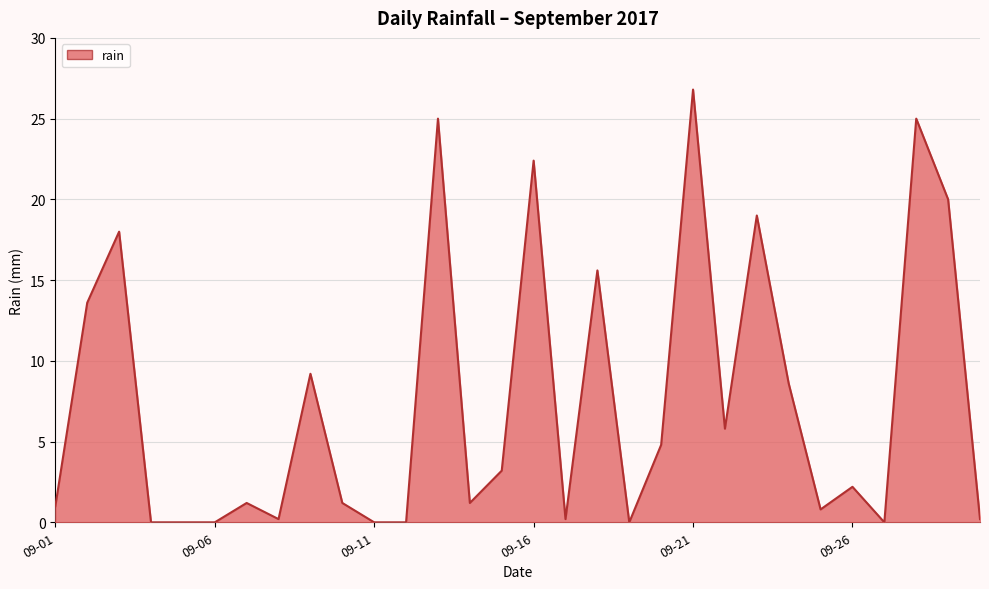

What is the difference between the maximum and minimum values?

26.8